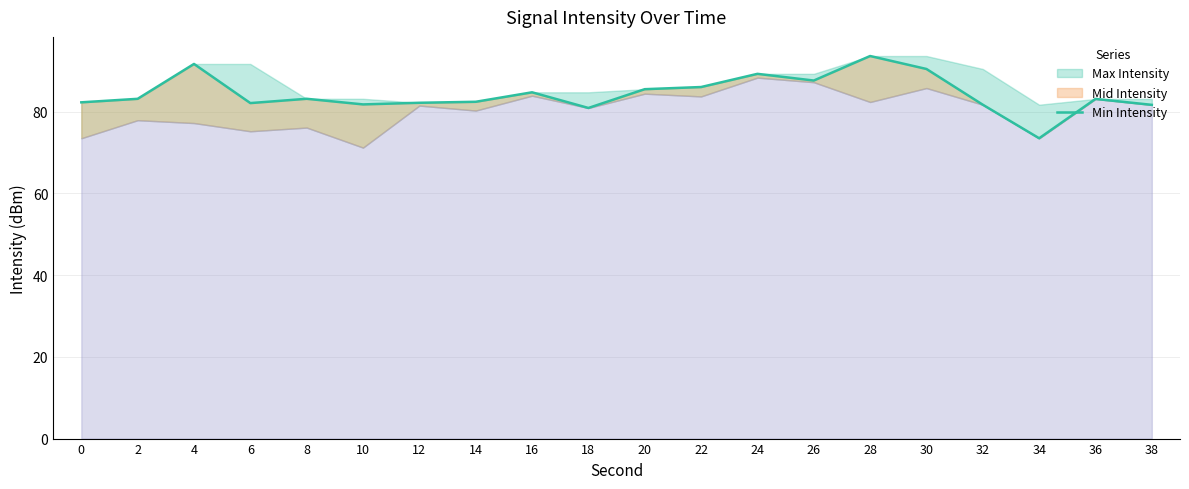

List the labels in order of value, smallest first.

34, 18, 38, 32, 10, 6, 12, 0, 14, 36, 2, 8, 16, 20, 22, 26, 24, 30, 4, 28